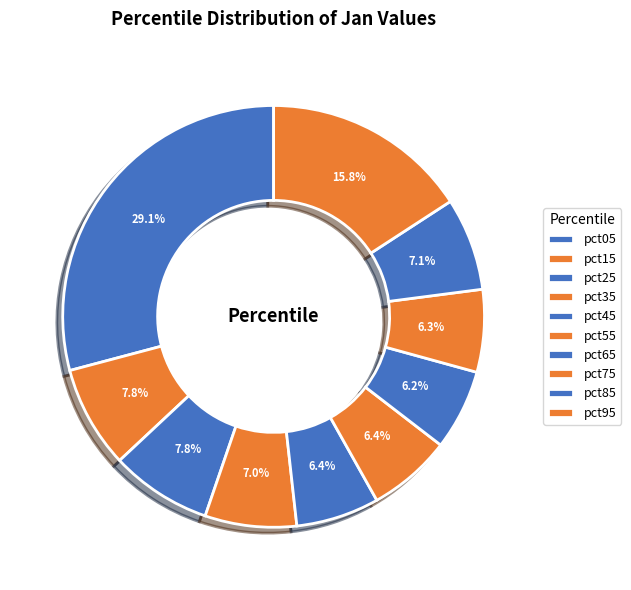

How many slices are in this pie chart?

10